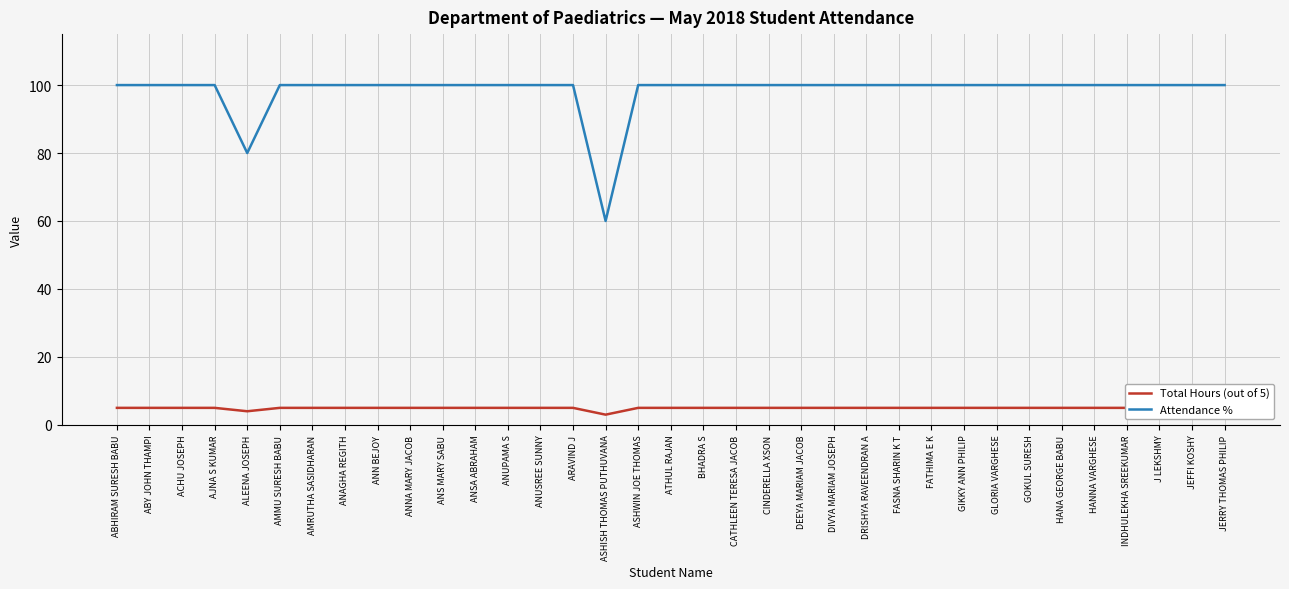

At which label does Total Hours (out of 5) reach its minimum?

ASHISH THOMAS PUTHUVANA